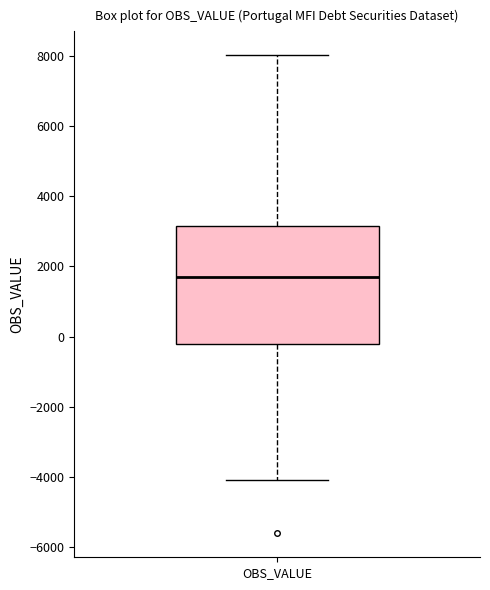

Read this box plot against the y-axis: the position of the median line, the range covered by the box, and the ends of both whiskers. The values are not printed on the chart, so give them approximately, as read against the axis.

median 1800, box -200 to 3200, whiskers -4200 to 8000